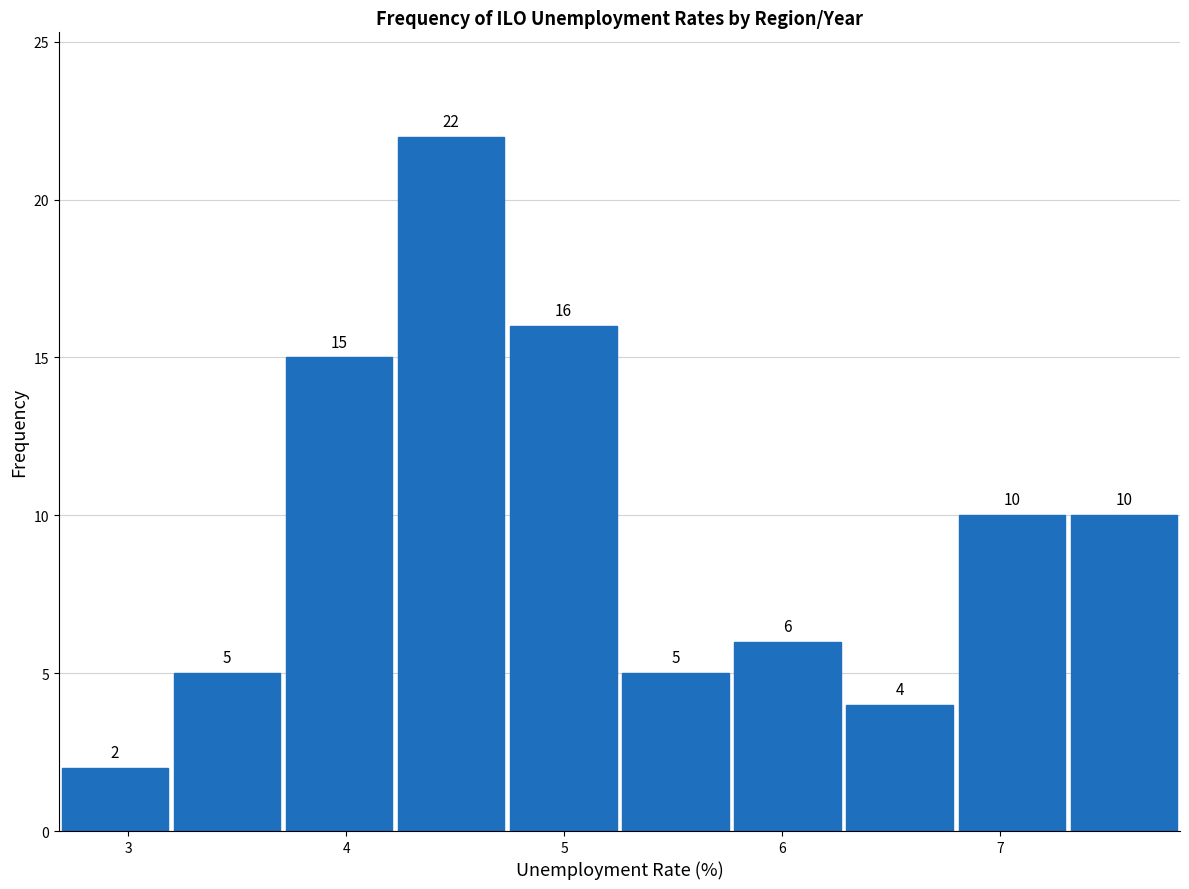

Over which range of the x-axis is the bar tallest?

4.2 to 4.7